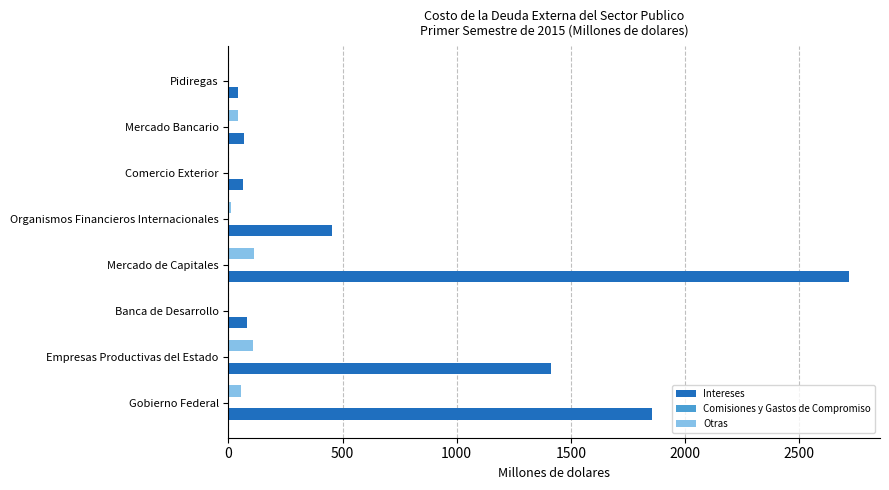

Is it true that Intereses equals 923.6 at Gobierno Federal?

False